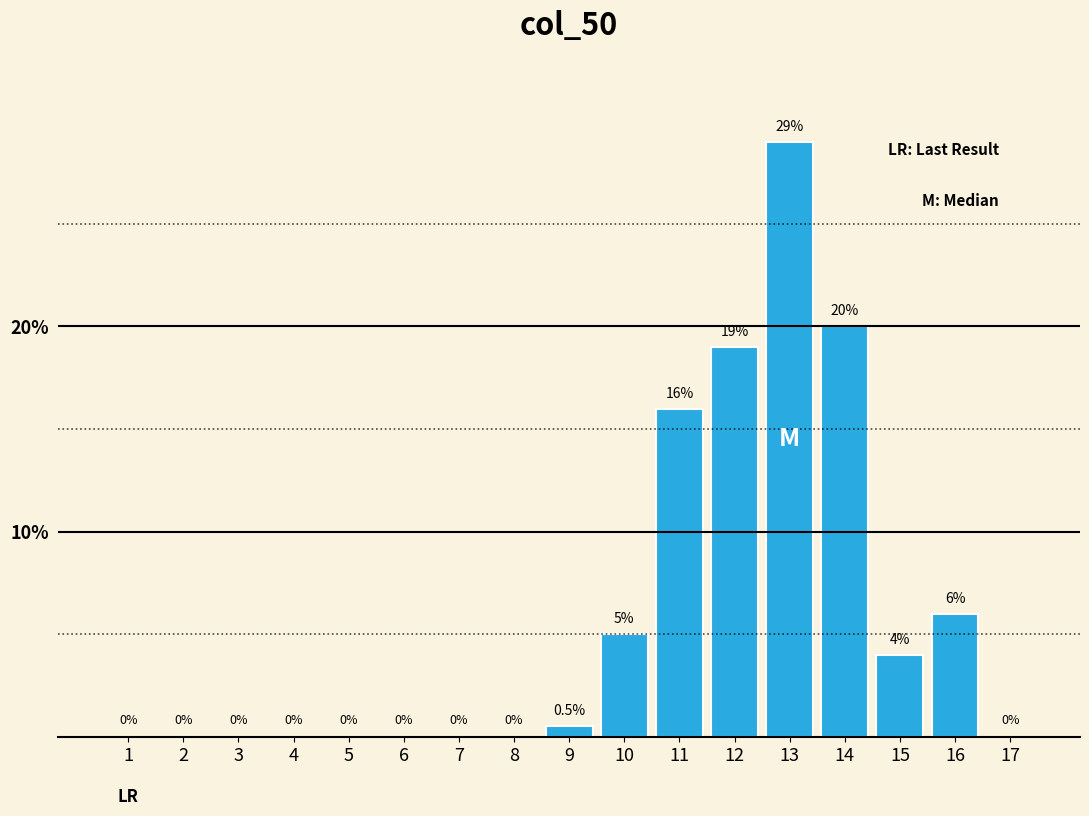

What is the change in value from 2 to 15?

+4.0